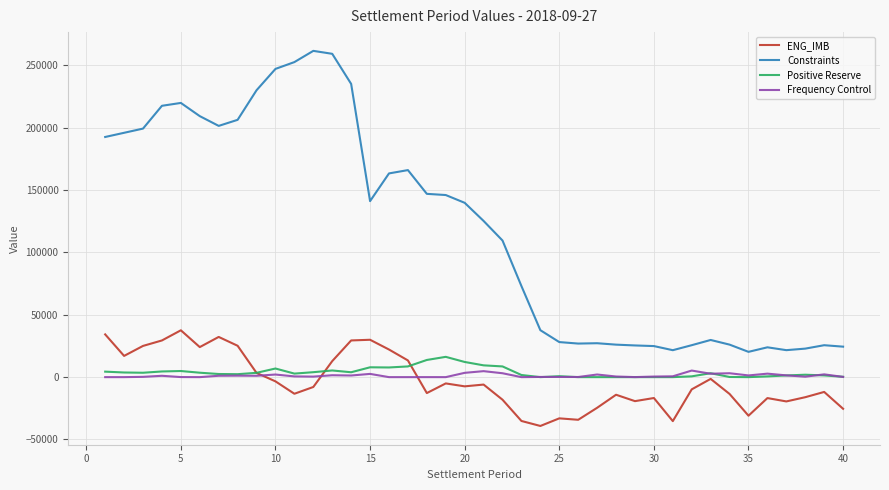

True or false: Frequency Control and Constraints intersect in this chart.

False